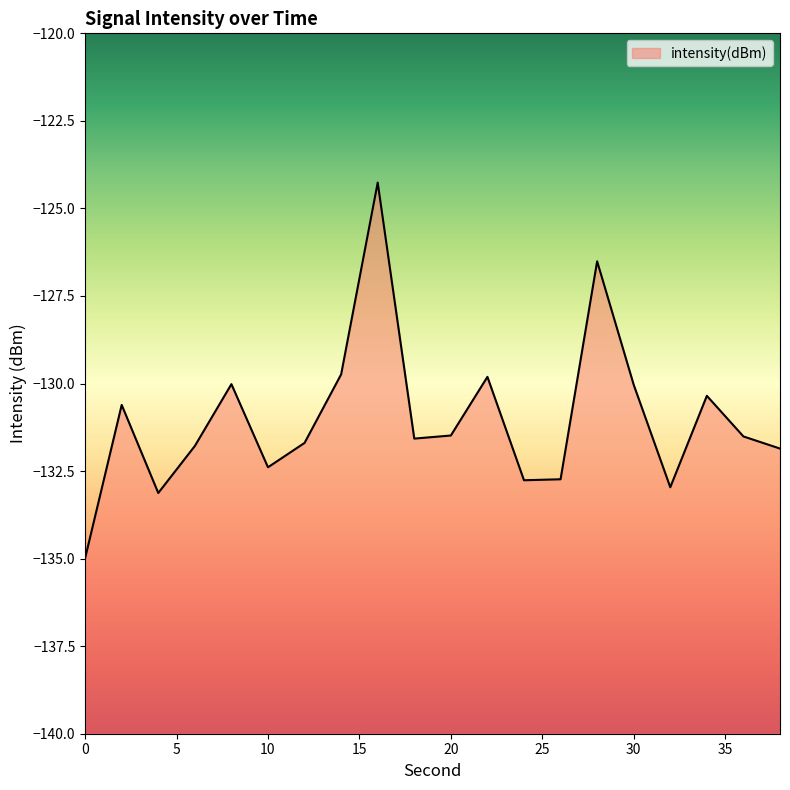

List the labels in order of value, largest first.

16, 28, 14, 22, 8, 30, 34, 2, 20, 36, 18, 12, 6, 38, 10, 26, 24, 32, 4, 0